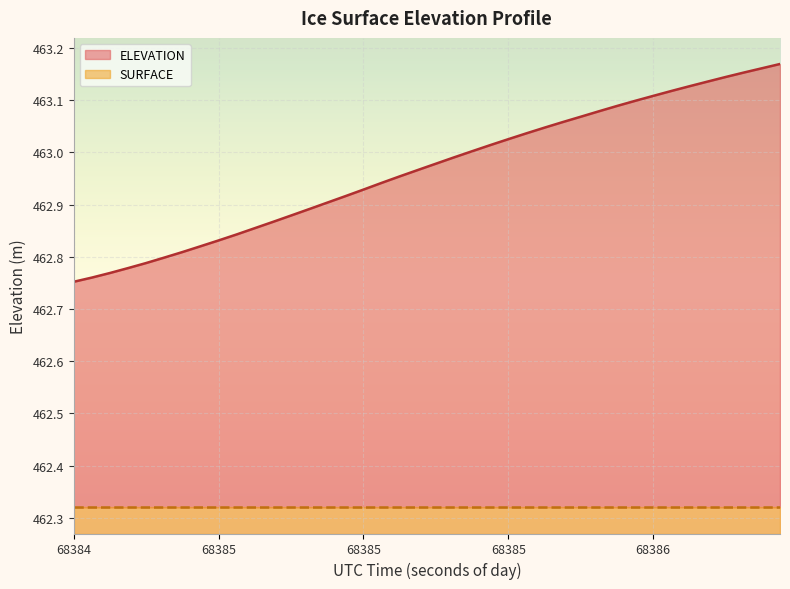

What is the value of the 25th point from the left?

463.0